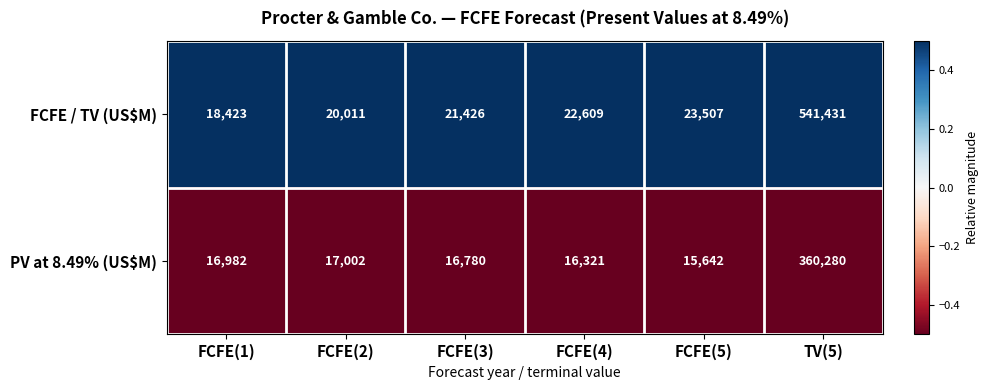

List the series in order of their overall mean, lowest first.

PV at 8.49% (US$M), FCFE / TV (US$M)